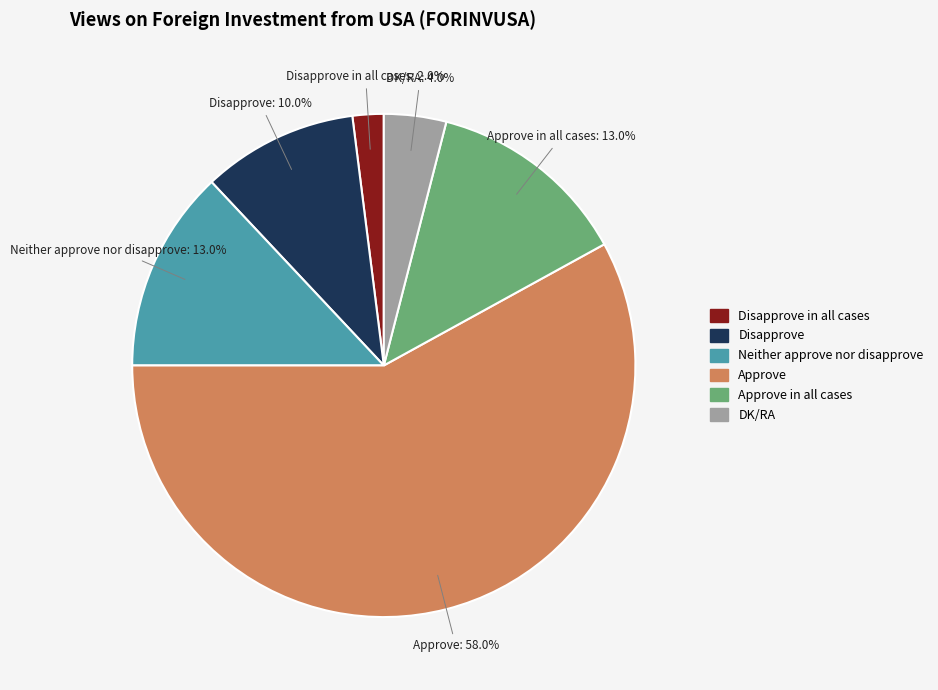

True or false: Disapprove accounts for 10% of the total.

True